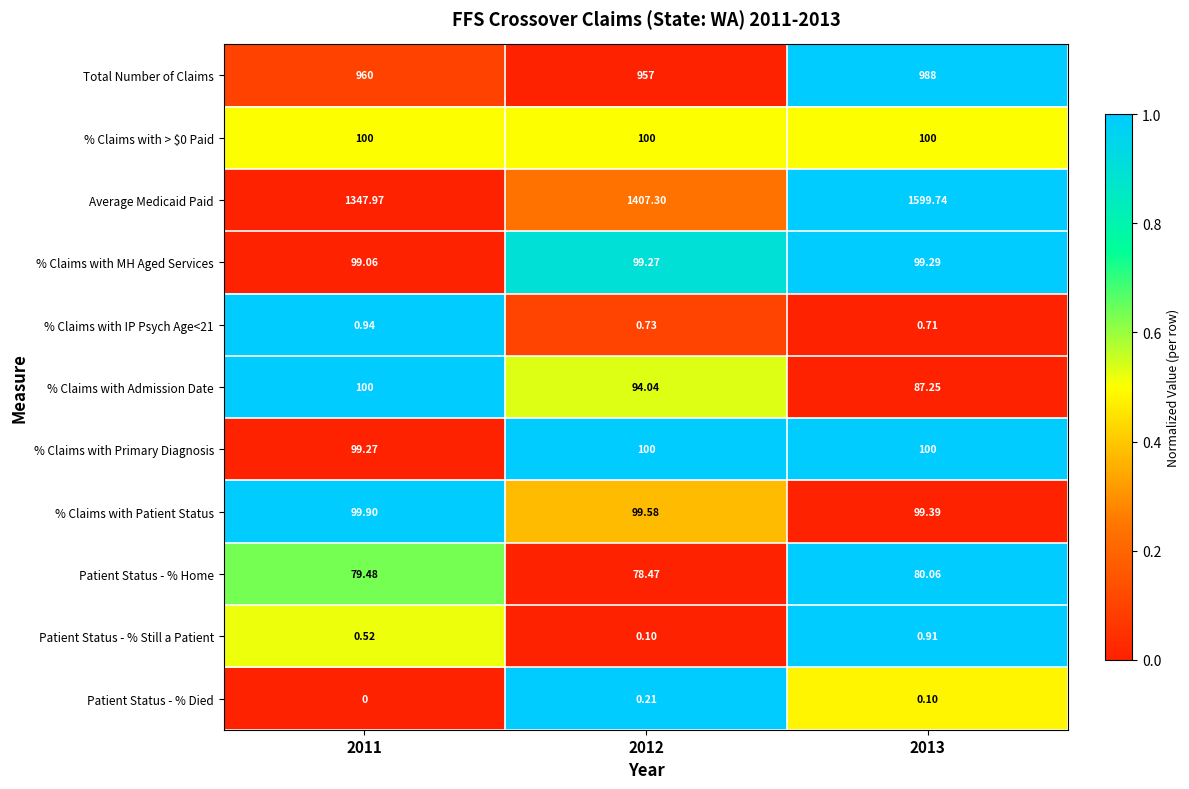

Which series has the largest total across all categories?

Average Medicaid Paid